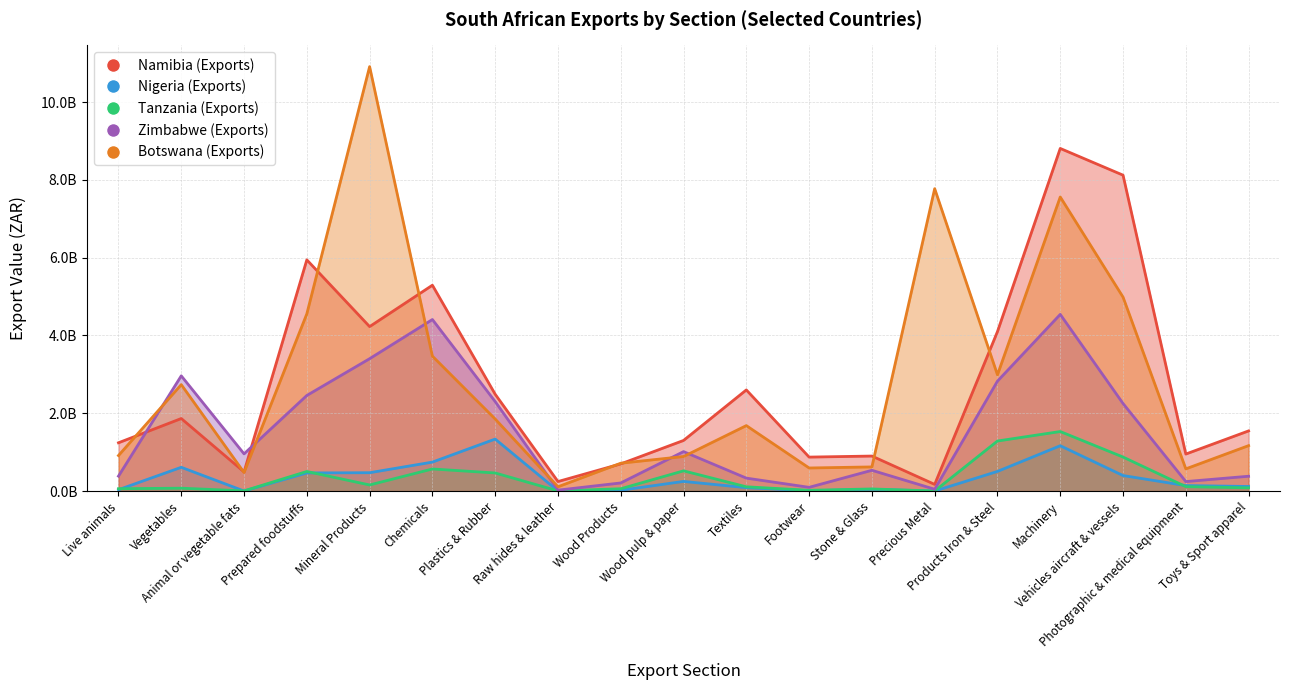

True or false: Botswana (Exports) and Tanzania (Exports) cross at least once.

False